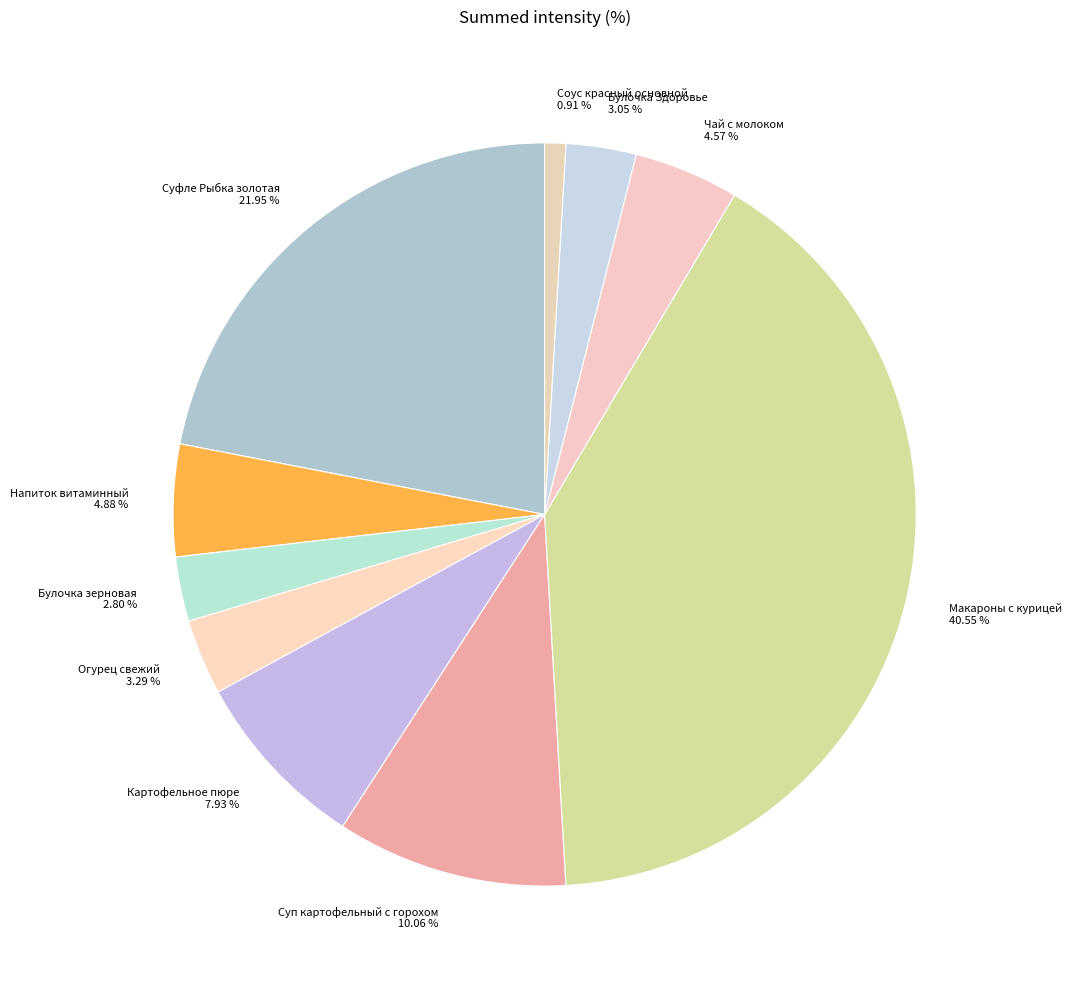

What is the ratio of the value at Соус красный основной to the value at Булочка зерновая?

0.3